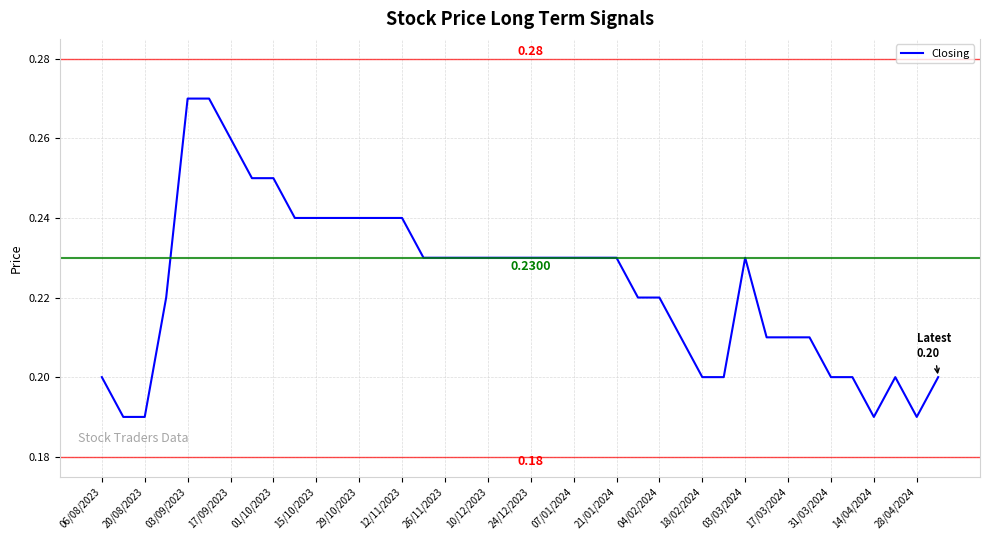

Does the chart have visible grid lines?

Yes